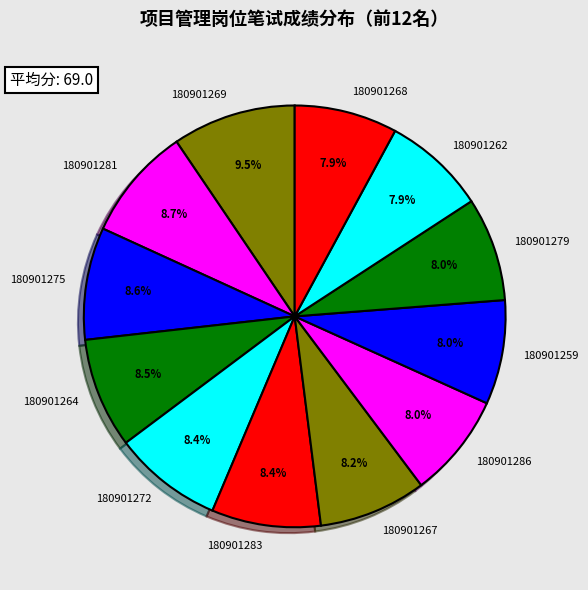

How many segments does this pie chart have?

12